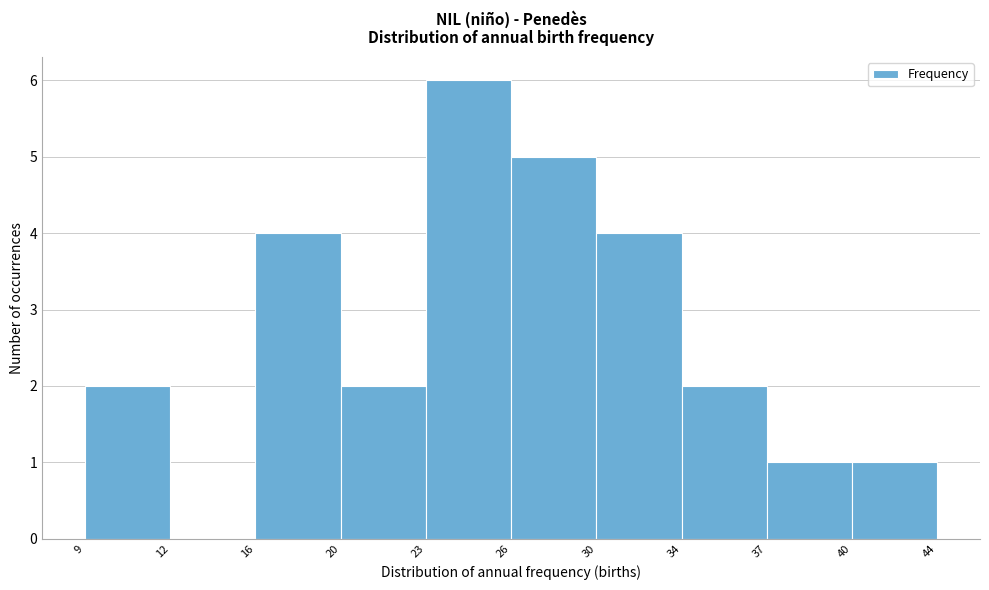

Reading right to left, extract all data points from this chart.

40=1	37=1	34=2	30=4	26=5	23=6	20=2	16=4	12=0	9=2